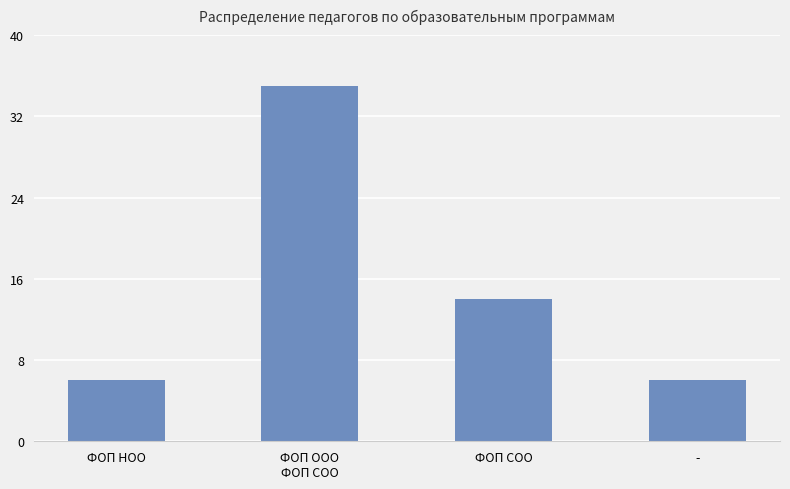

Reading left to right, transcribe all the data shown in this chart.

6	35	14	6